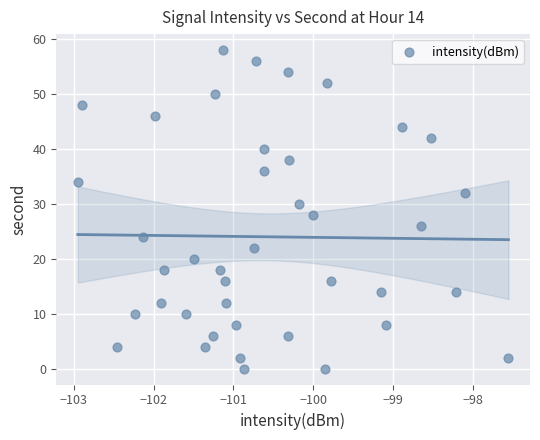

What is the range of Y values (max minus min)?

58